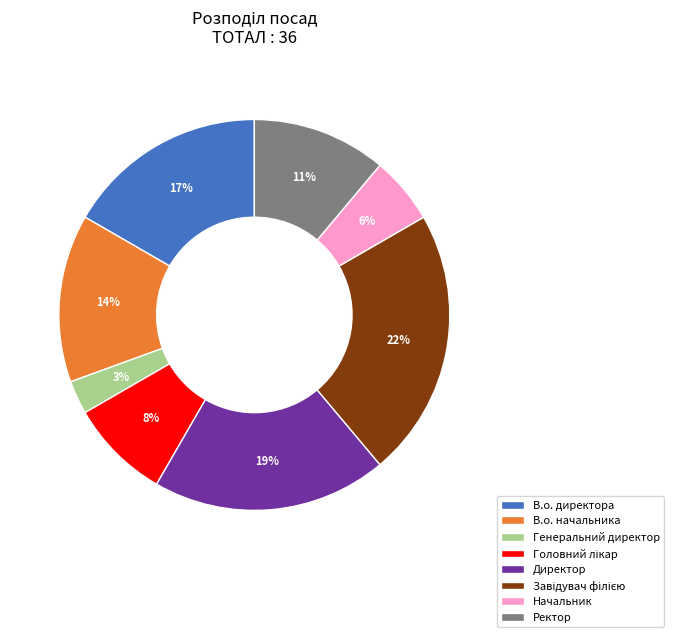

Which has a higher value, Директор or Генеральний директор?

Директор